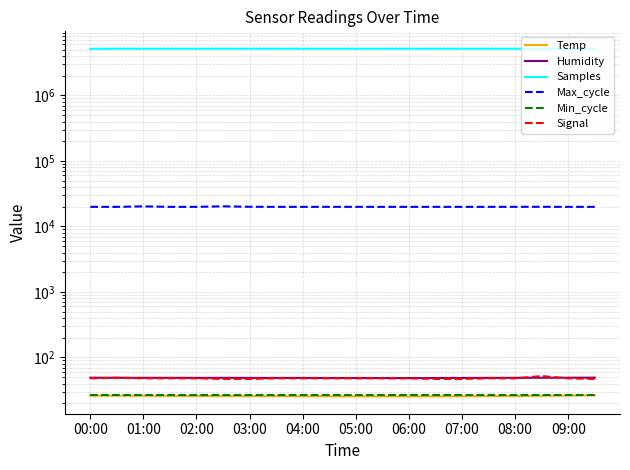

Which series has the largest total across all categories?

Samples